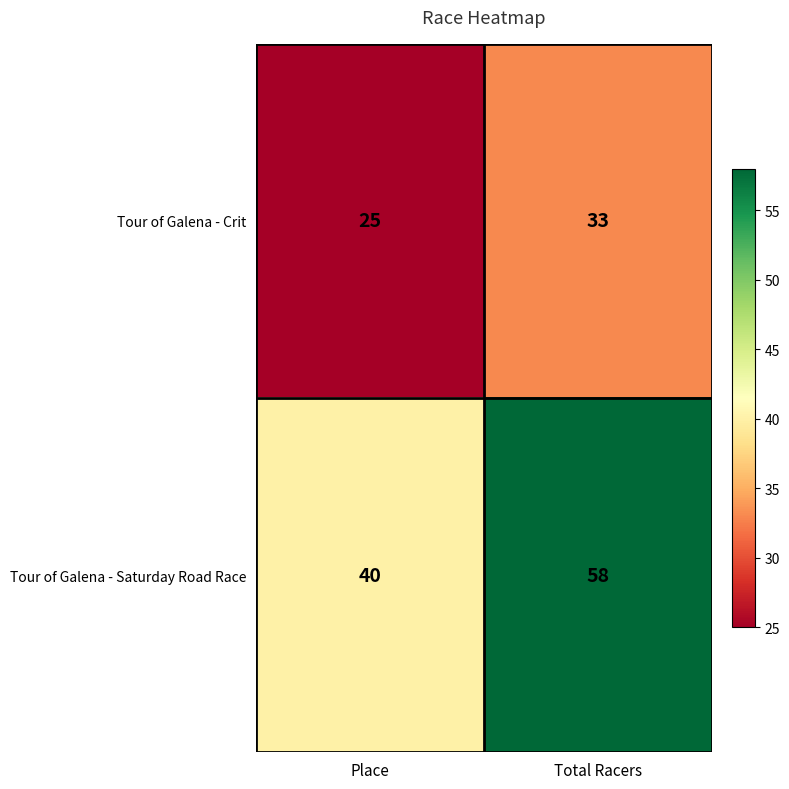

What is the sum of the Tour of Galena - Crit values at Total Racers and Place?

58